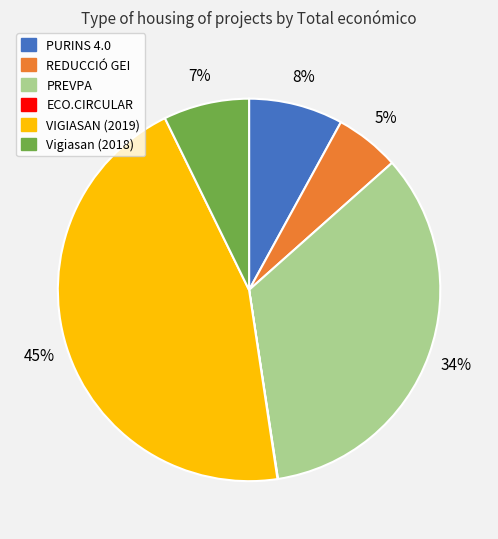

Approximately how many times larger is the value at PREVPA compared to VIGIASAN (2019)?

0.8